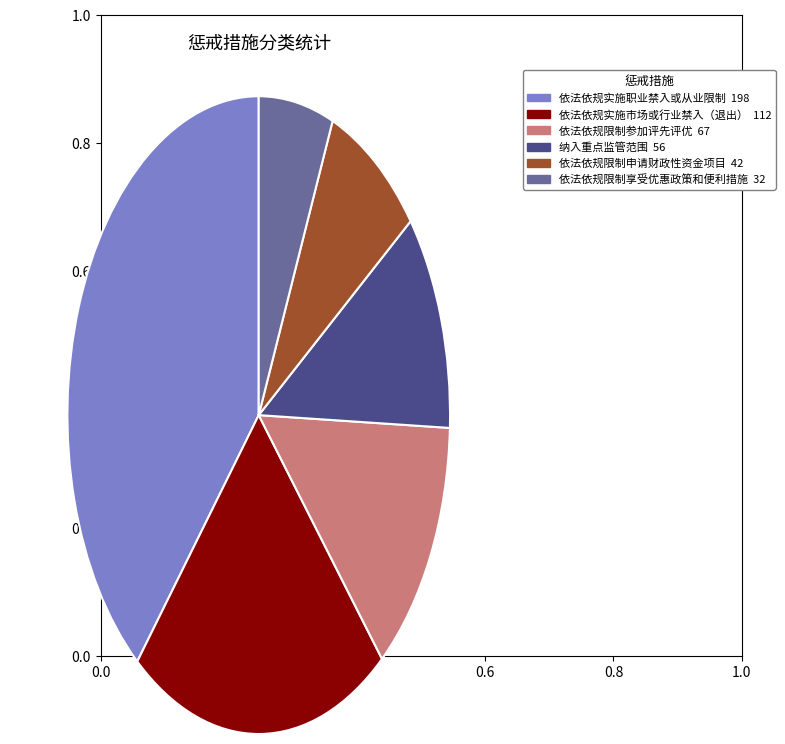

To the nearest percent, what is the difference between the largest and smallest slice percentages?

33%